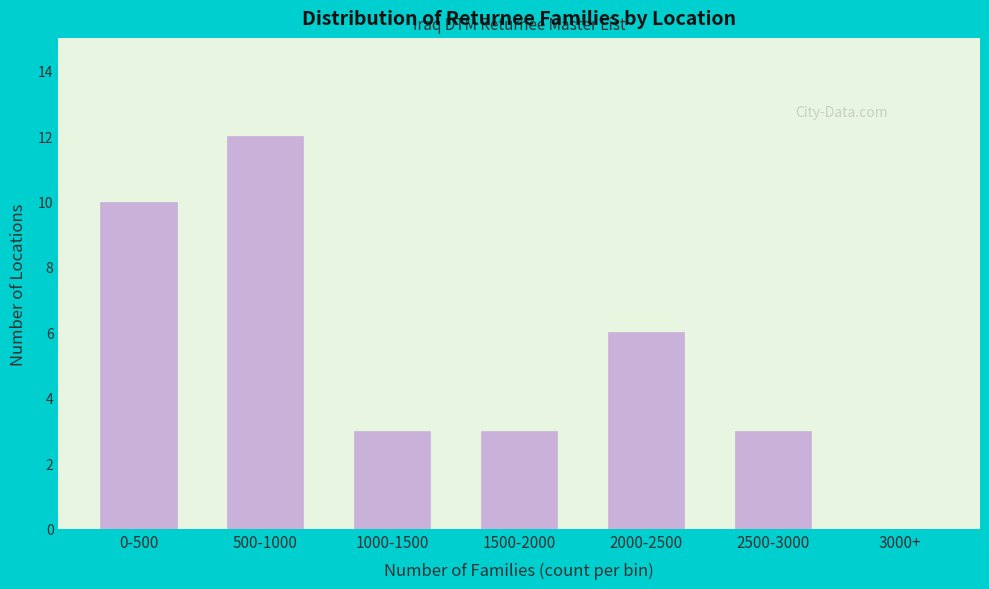

Reading right to left, extract all data points from this chart.

3000+=0	2500-3000=3	2000-2500=6	1500-2000=3	1000-1500=3	500-1000=12	0-500=10